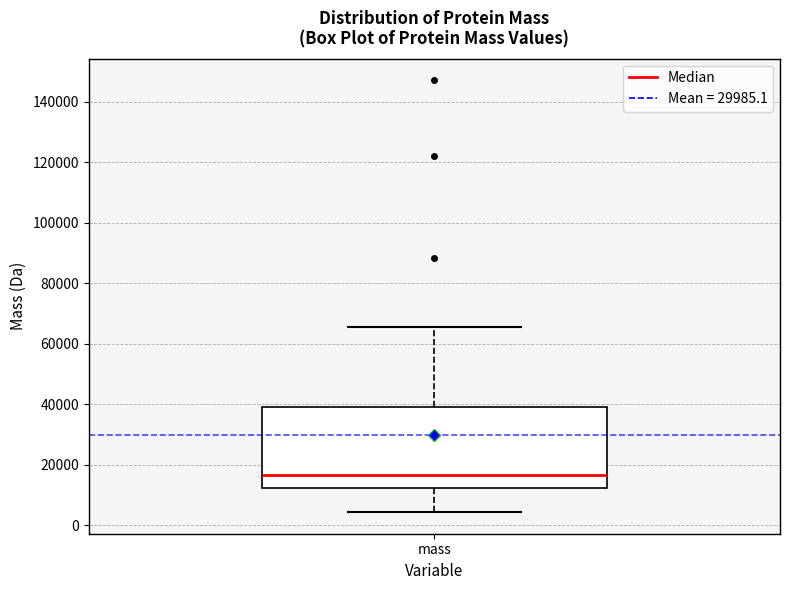

Where does the median line of the box for mass sit on the y-axis? The values are not printed on the chart, so give them approximately, as read against the axis.

16000